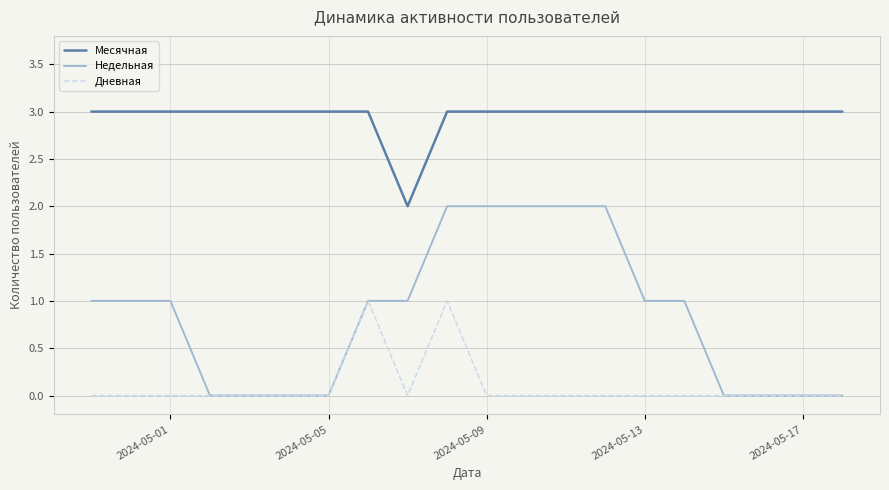

Is this an area chart (filled region under the line)?

No